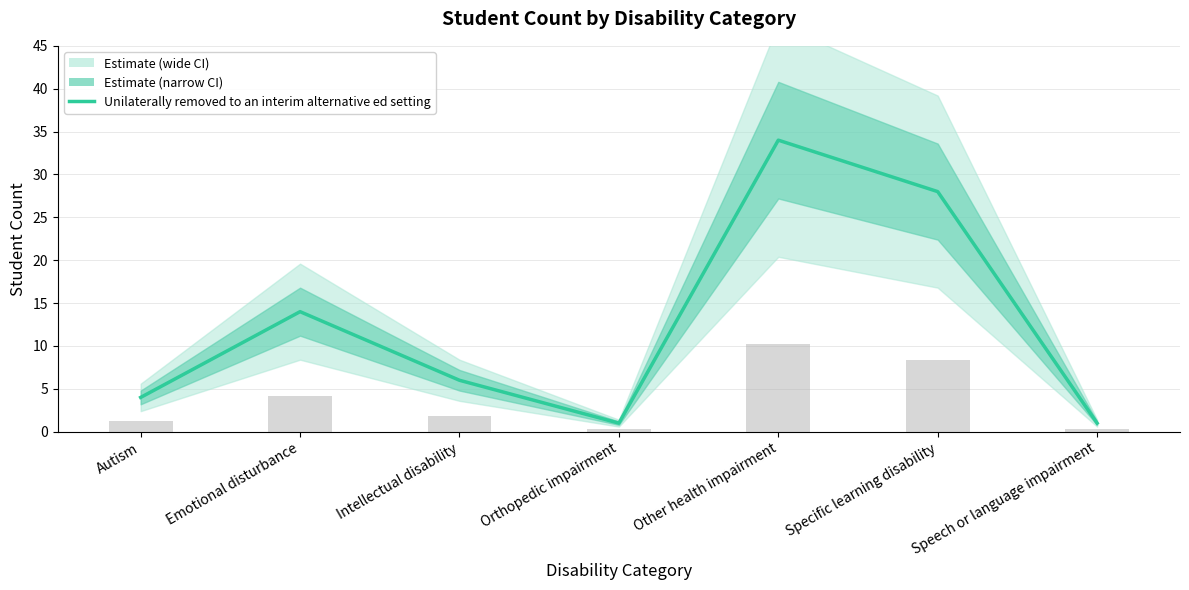

What is the smallest value displayed?

1